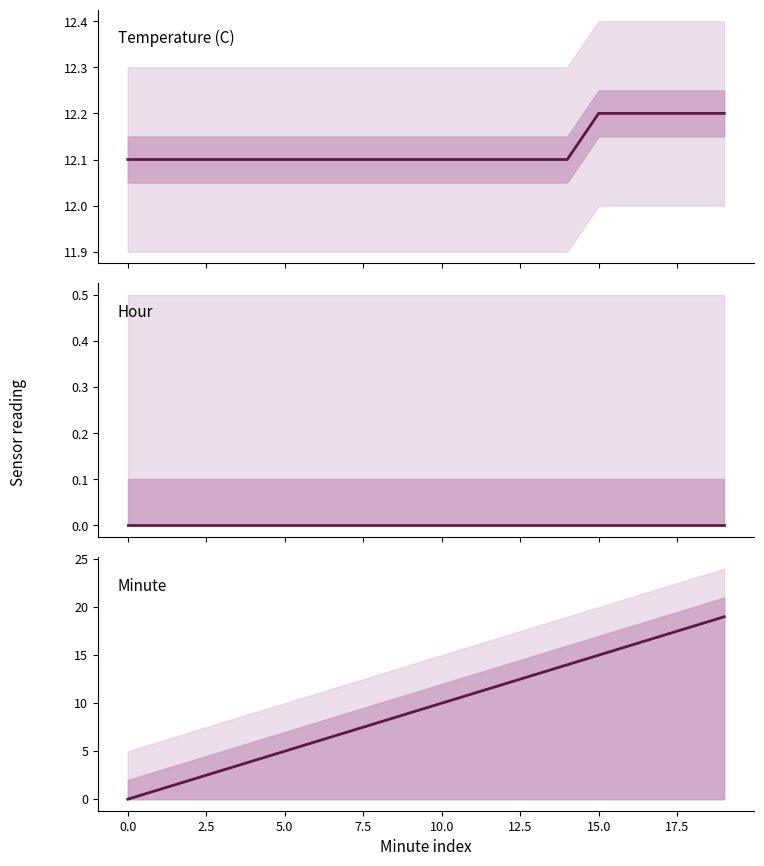

What is the difference between the highest and lowest values at 18?

18.0